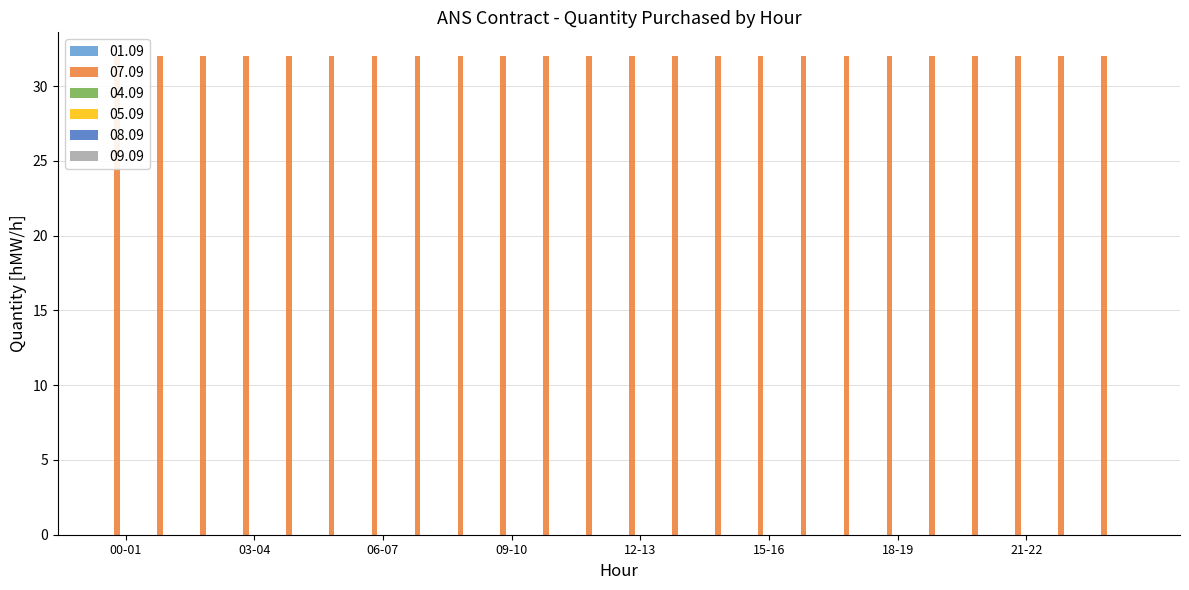

The value of 07.09 at 03-04 is 8. True or false?

False